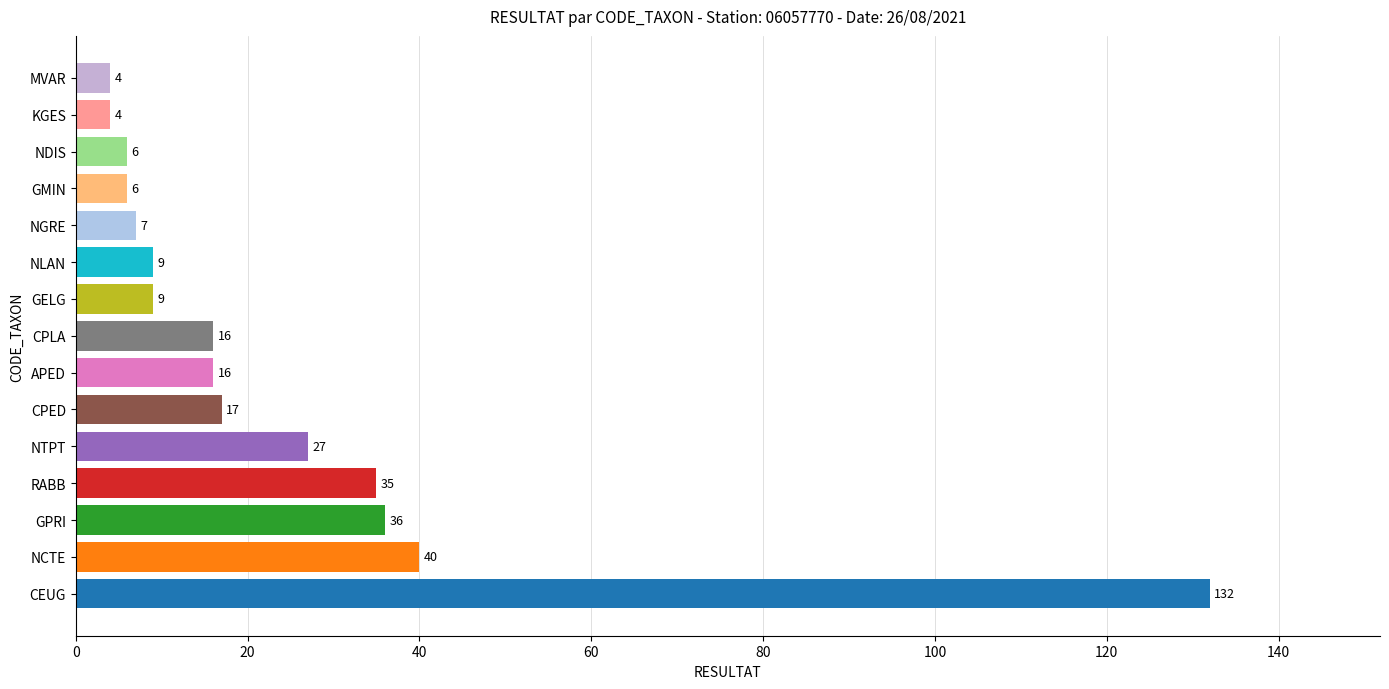

What is the change in value from CEUG to GMIN?

-126